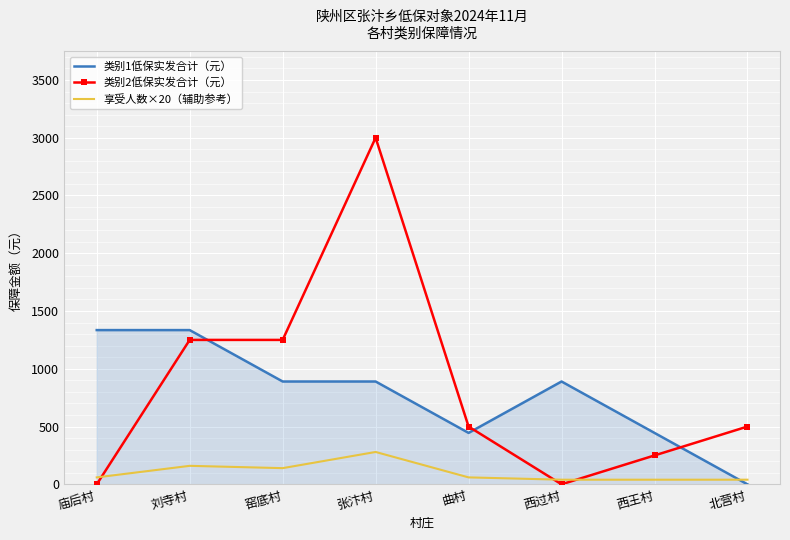

Is the value of 类别2低保实发合计（元） at 张汴村 greater than the value of 类别1低保实发合计（元） at 曲村?

Yes